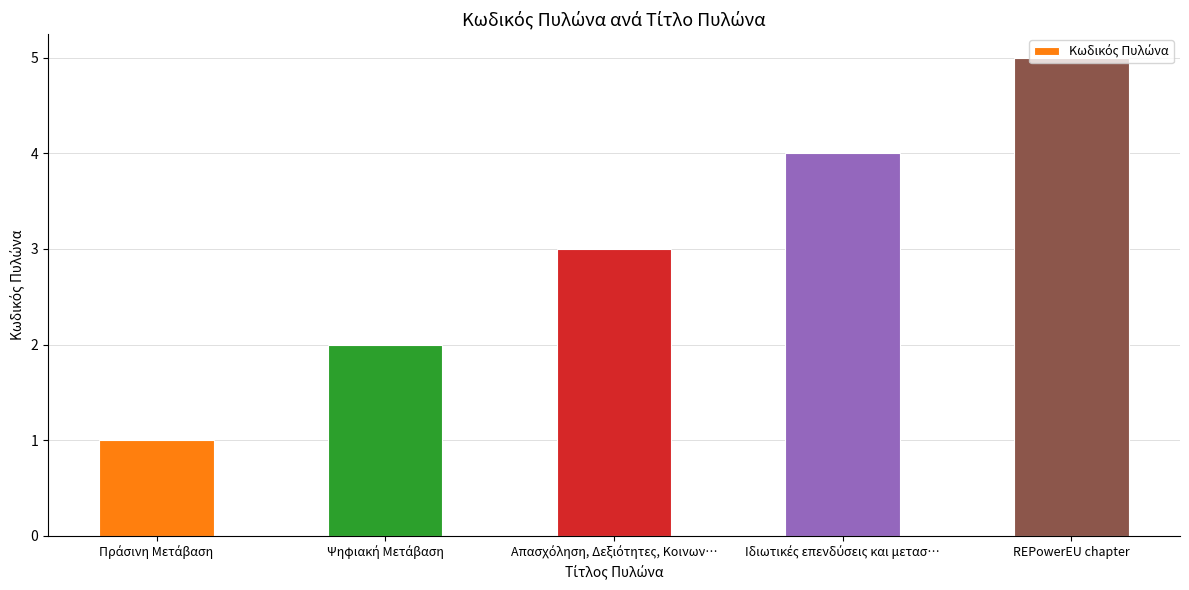

What is the maximum value shown in the chart?

5